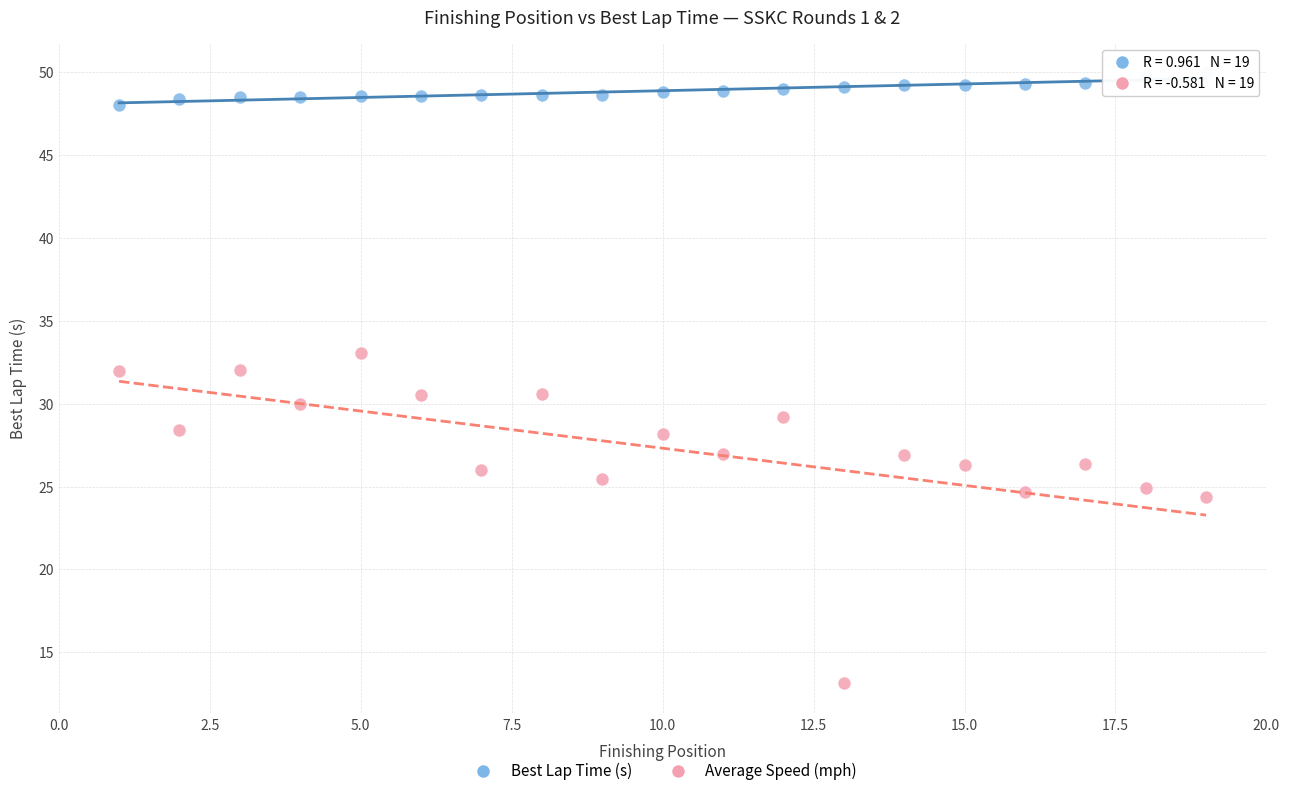

Which series contains the highest Y value?

Best Lap Time (s)